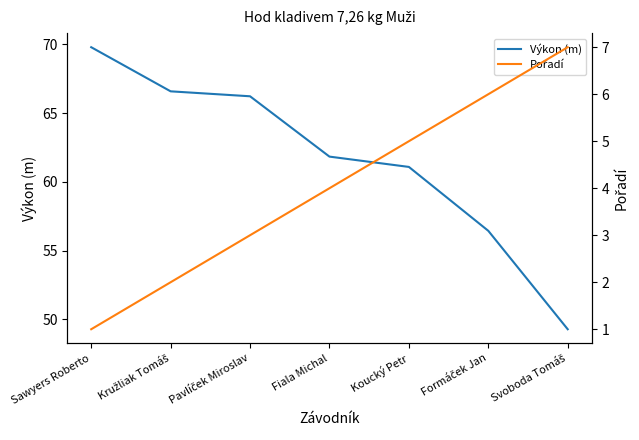

The Výkon (m) series shows 61.8 at Fiala Michal. True or false?

True